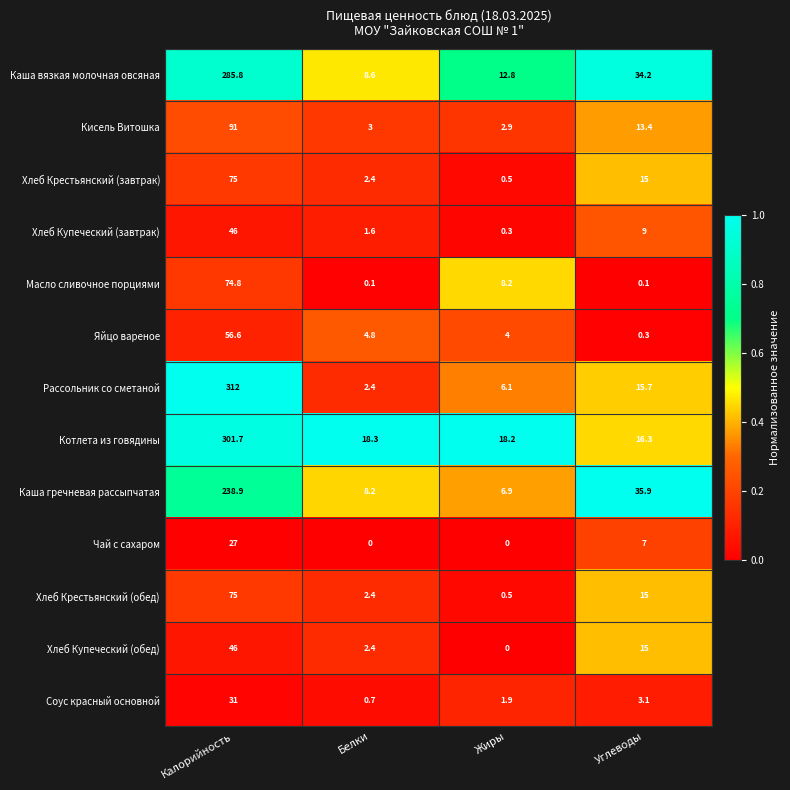

What is the spread (max minus min) of values at Калорийность?

285.0